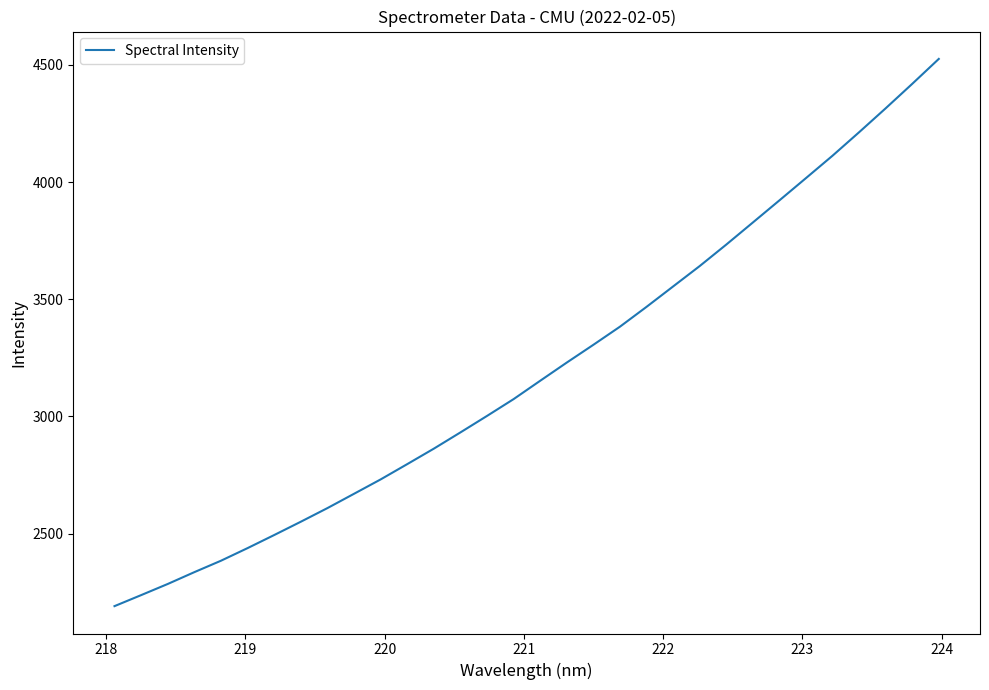

True or false: the data has more than 2 interior local peaks.

False